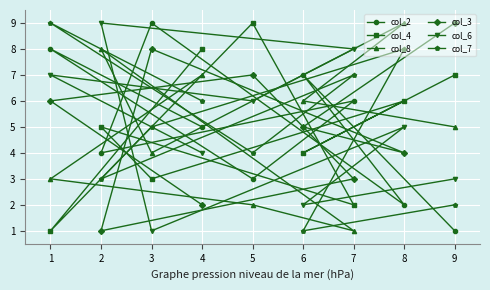

In col_4, how many points are higher than both neighbors (excluding endpoints)?

3